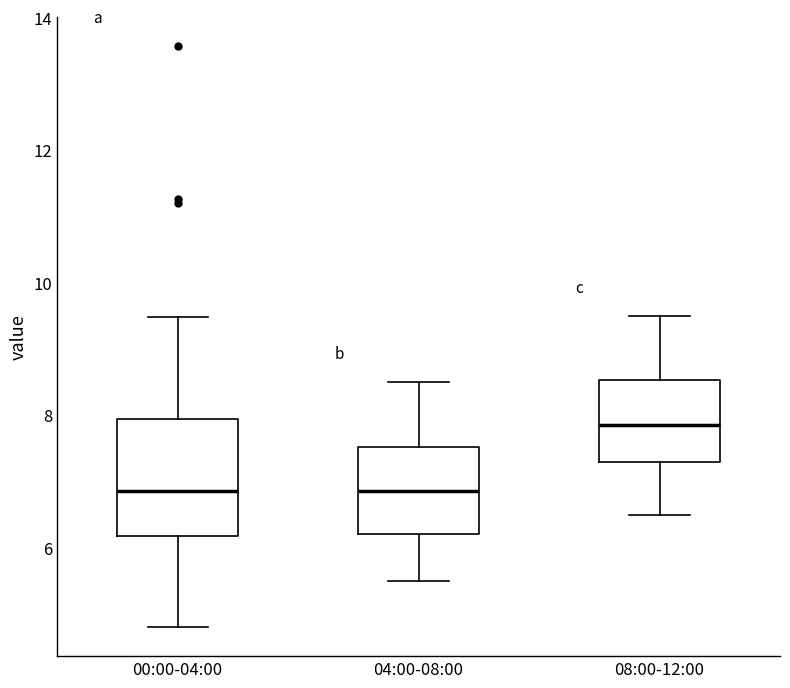

Reading left to right, read every box against the y-axis: the position of its median line, the range the box covers, and the ends of its whiskers. The values are not printed on the chart, so give them approximately, as read against the axis.

00:00-04:00: median 6.8, box 6.2 to 8.0, whiskers 4.8 to 9.4
04:00-08:00: median 6.8, box 6.2 to 7.6, whiskers 5.6 to 8.6
08:00-12:00: median 7.8, box 7.4 to 8.6, whiskers 6.6 to 9.6